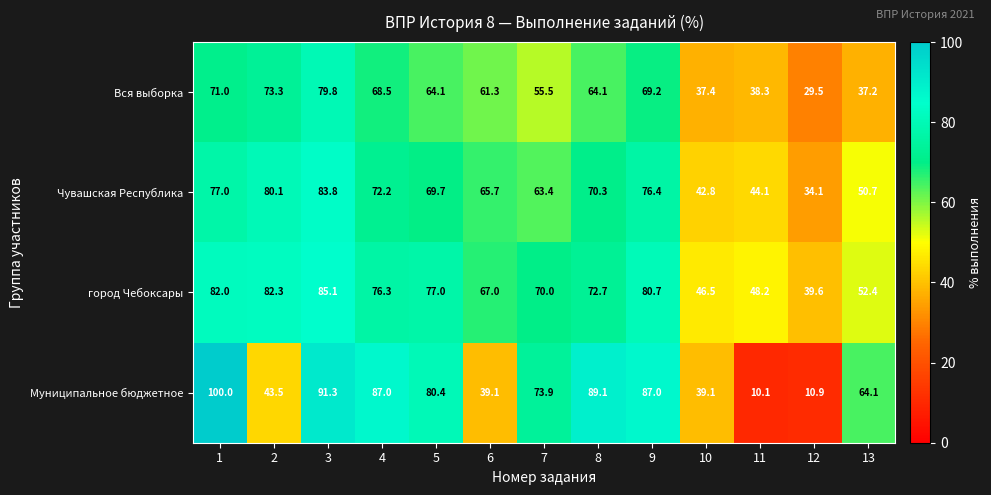

What is the smallest value displayed?

10.1